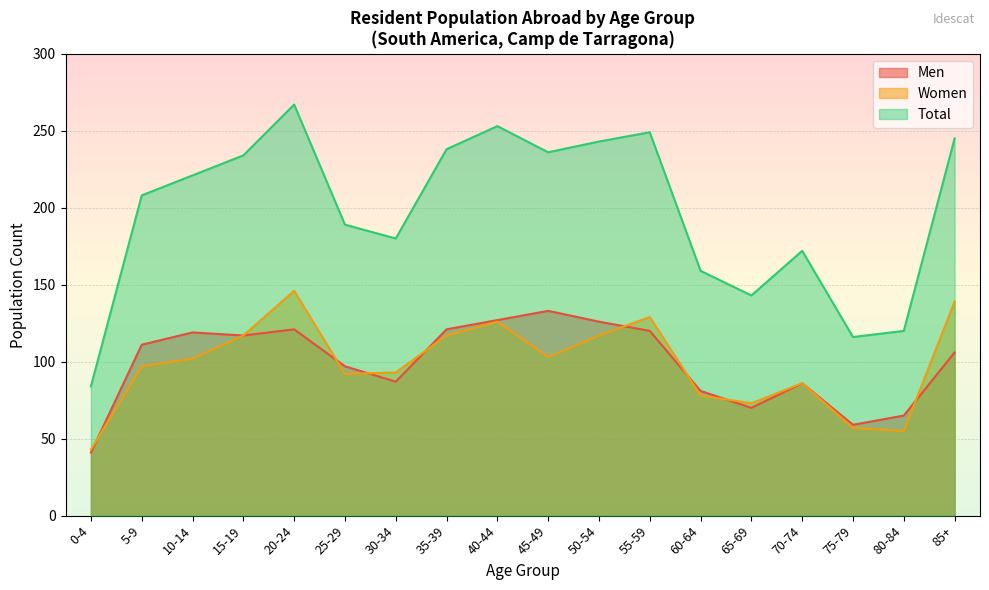

What is the label of the 13th point from the left?

60-64